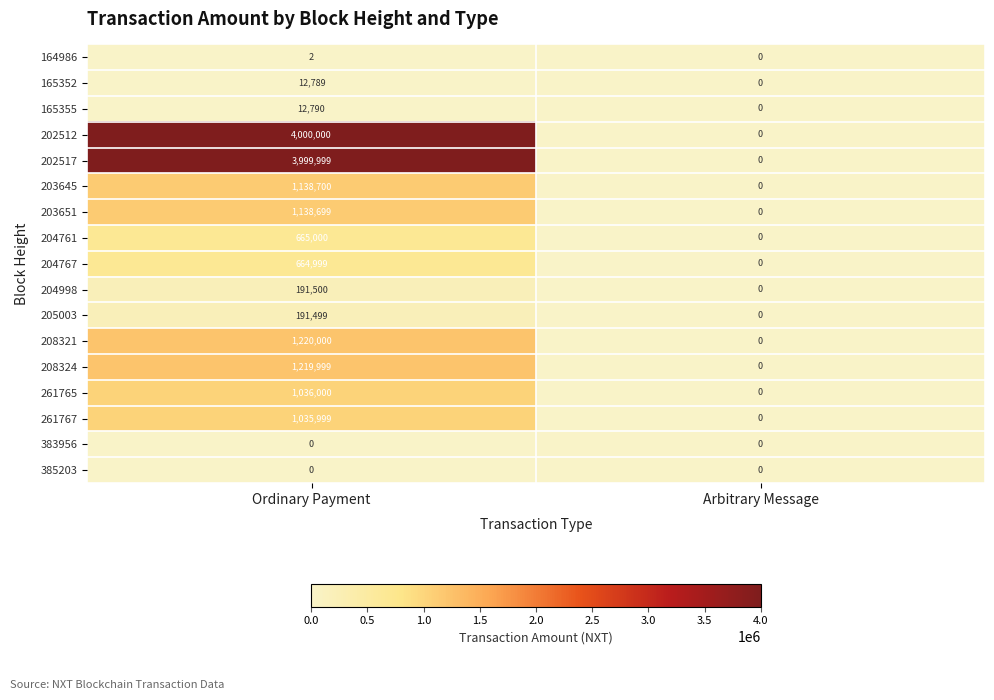

Is it true that 261767 equals 1035999 at Ordinary Payment?

True